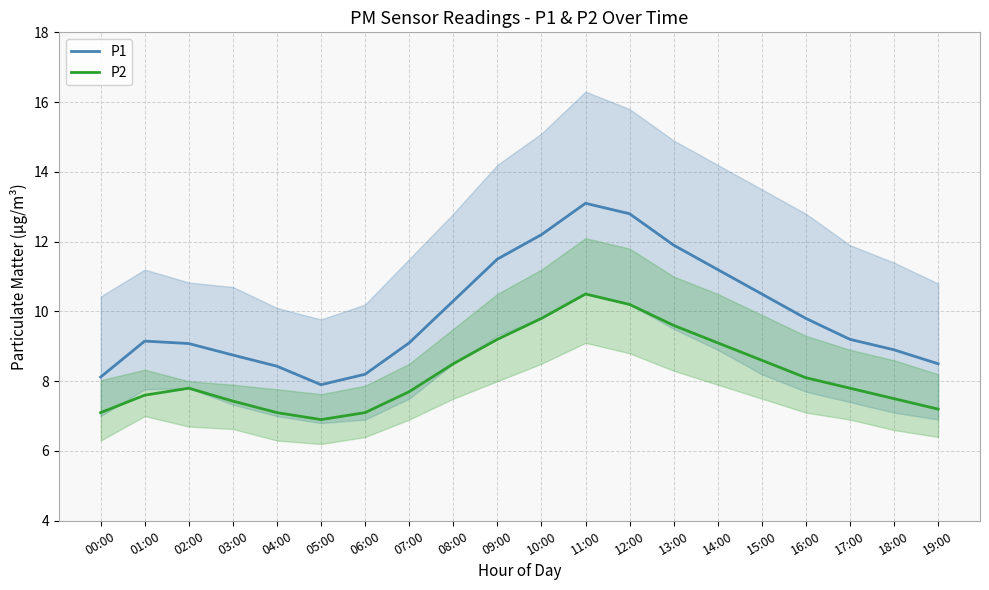

Between 00:00 and 15:00, which series saw the biggest shift?

P1